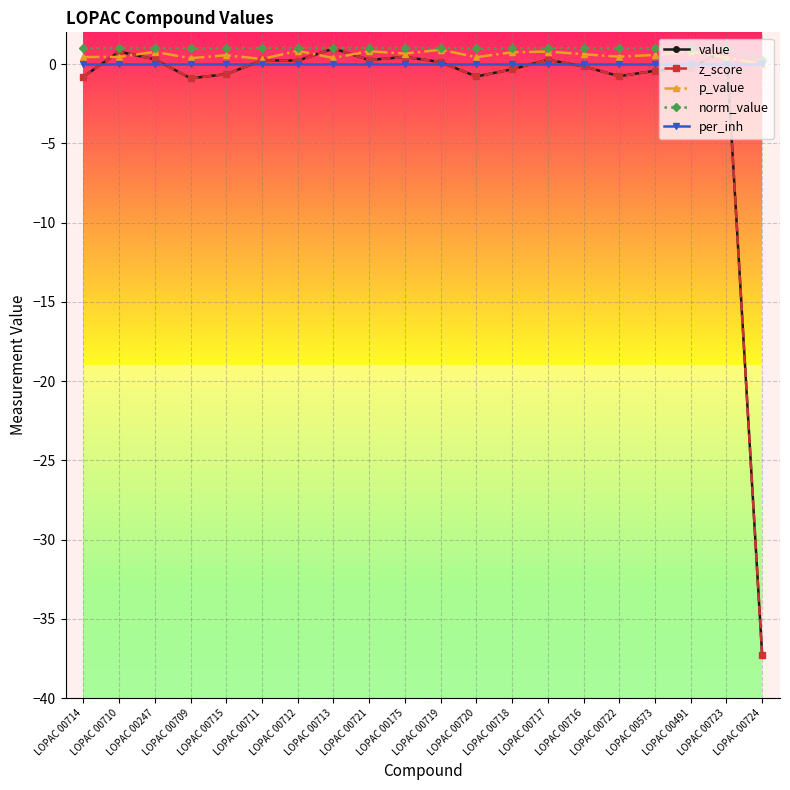

How many data points in norm_value are less than 1?

10